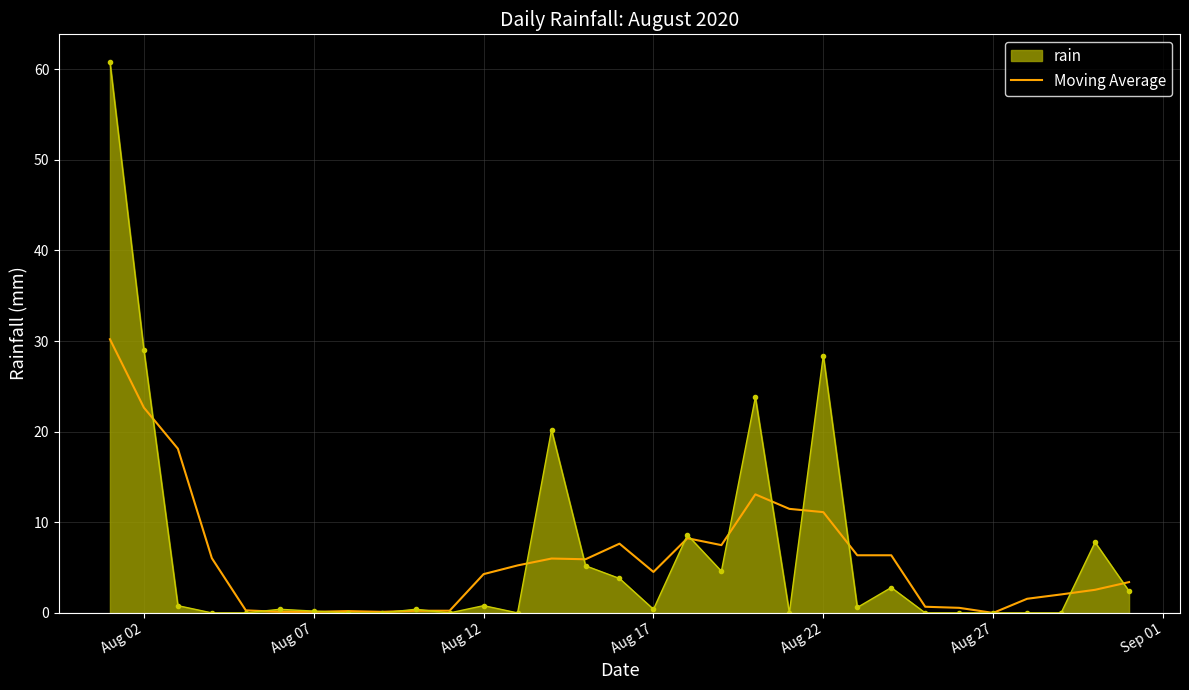

Which series has the largest range (max minus min)?

rain